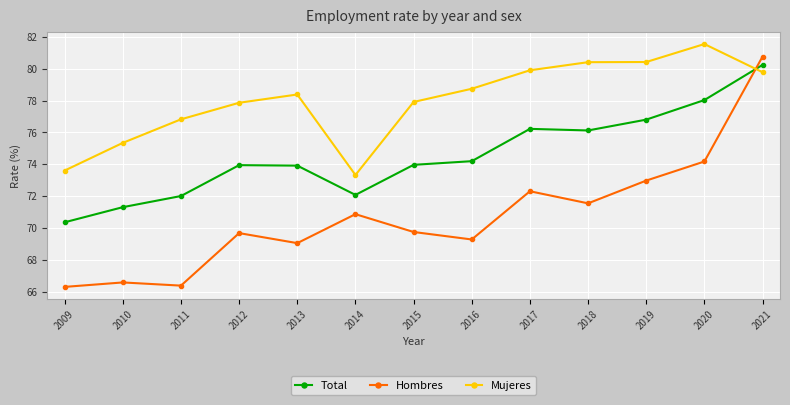

What are all the series names shown in the legend?

Total, Hombres, Mujeres